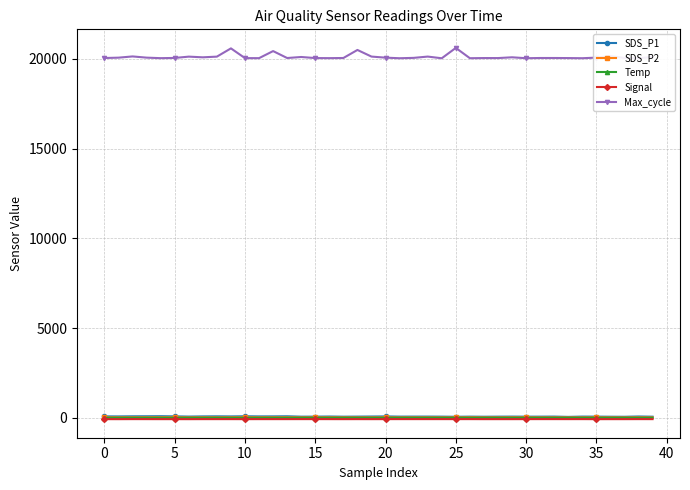

Is it true that Max_cycle equals 27378.3 at 38?

False